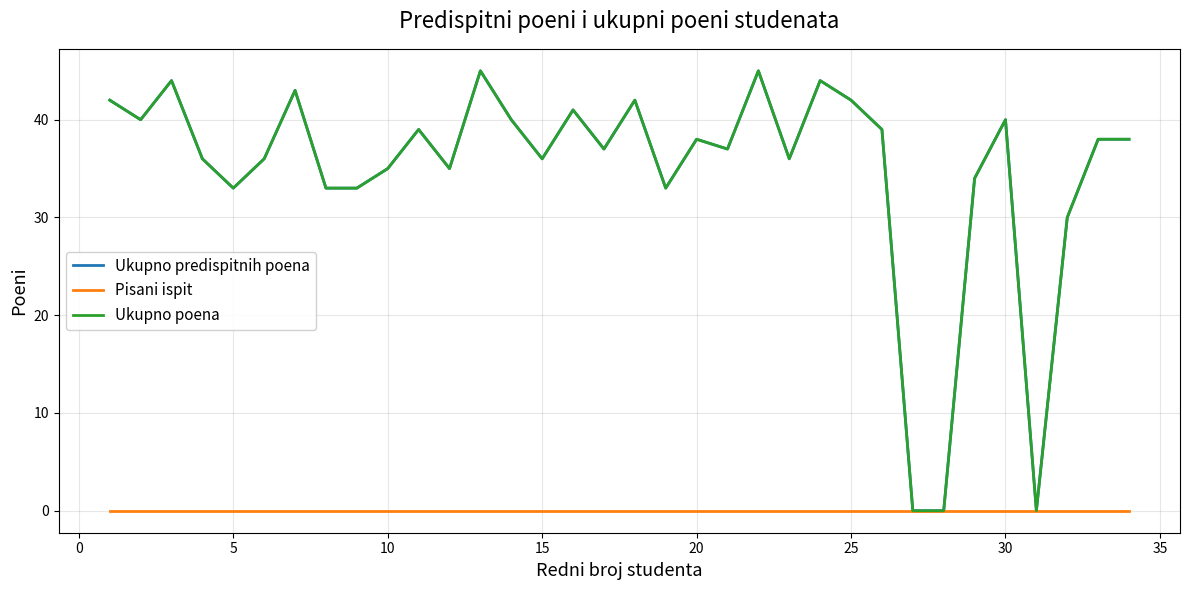

What is the difference between the maximum and minimum values in the Ukupno predispitnih poena series?

45